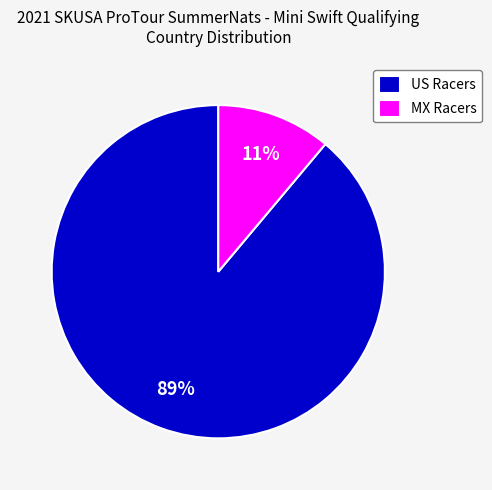

What is the majority slice?

US